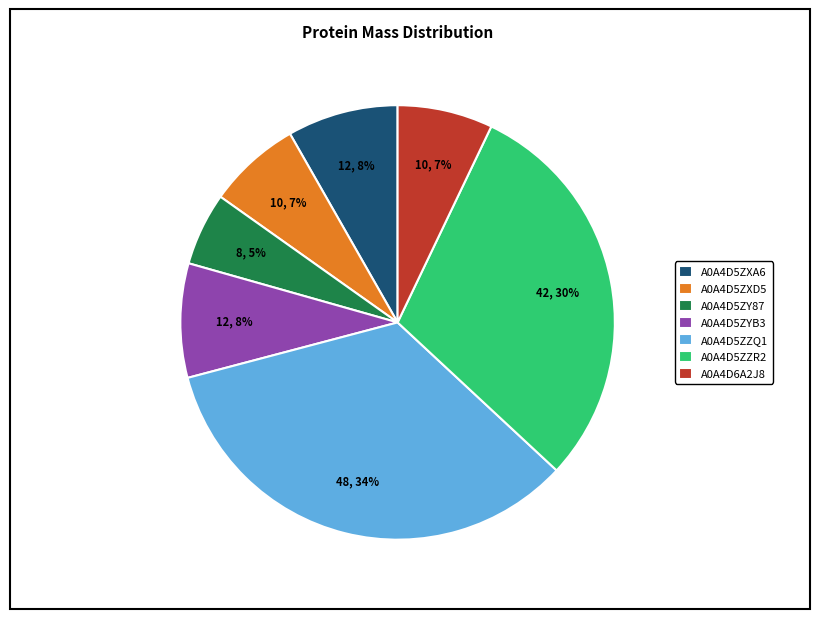

How many segments does this pie chart have?

7